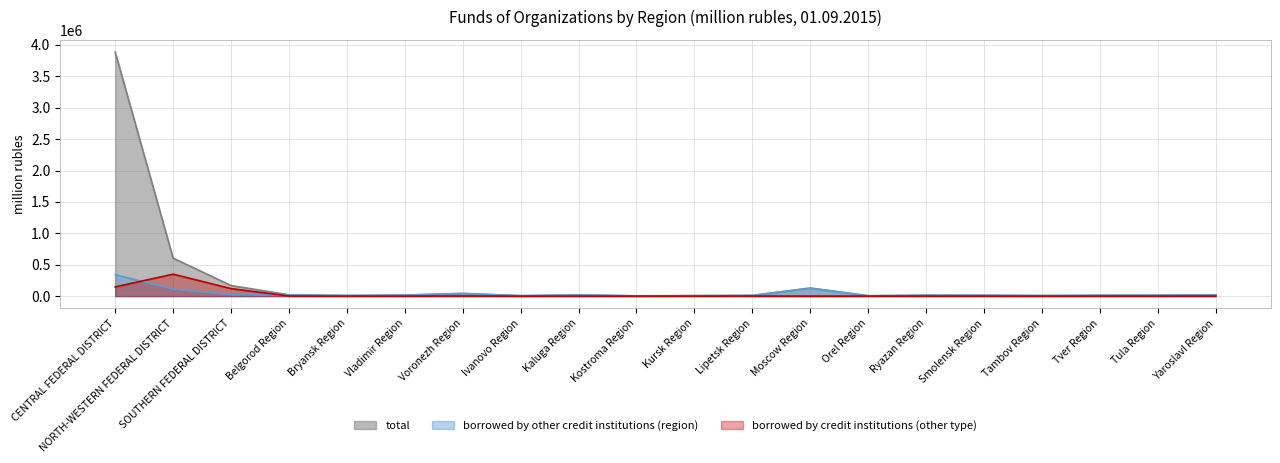

How many lines are shown in the chart?

3